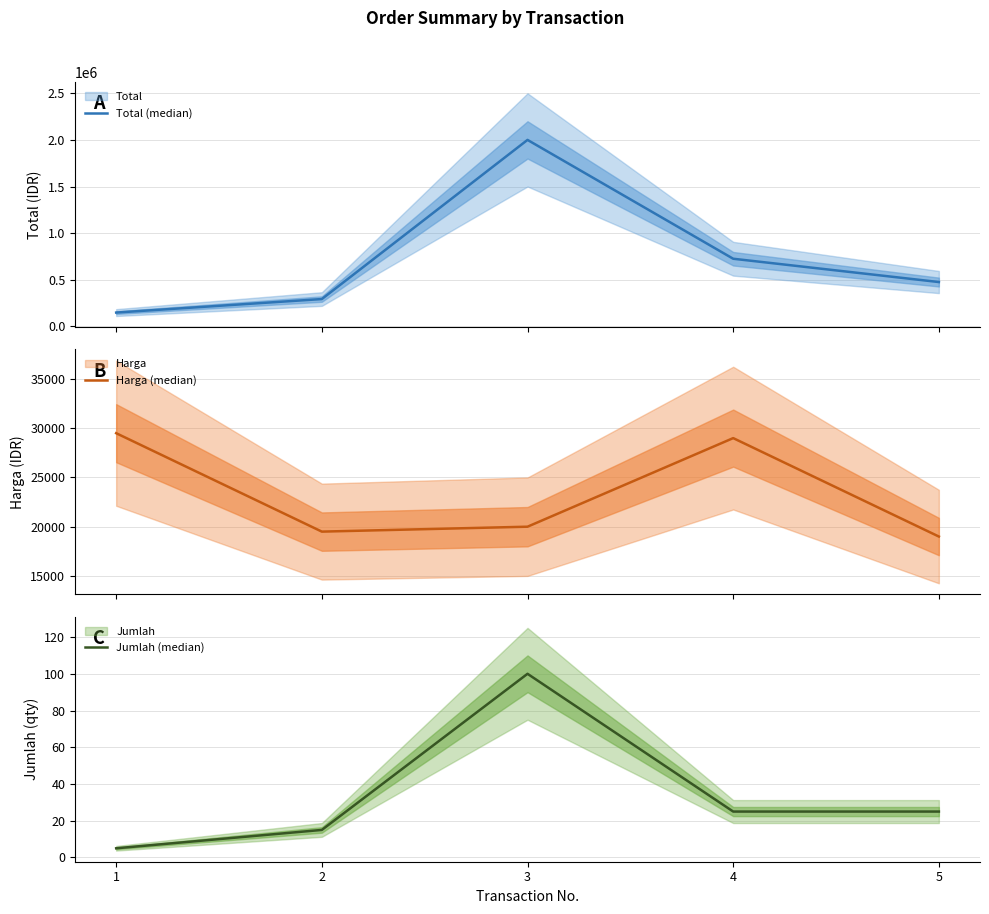

How many lines are shown in the chart?

3